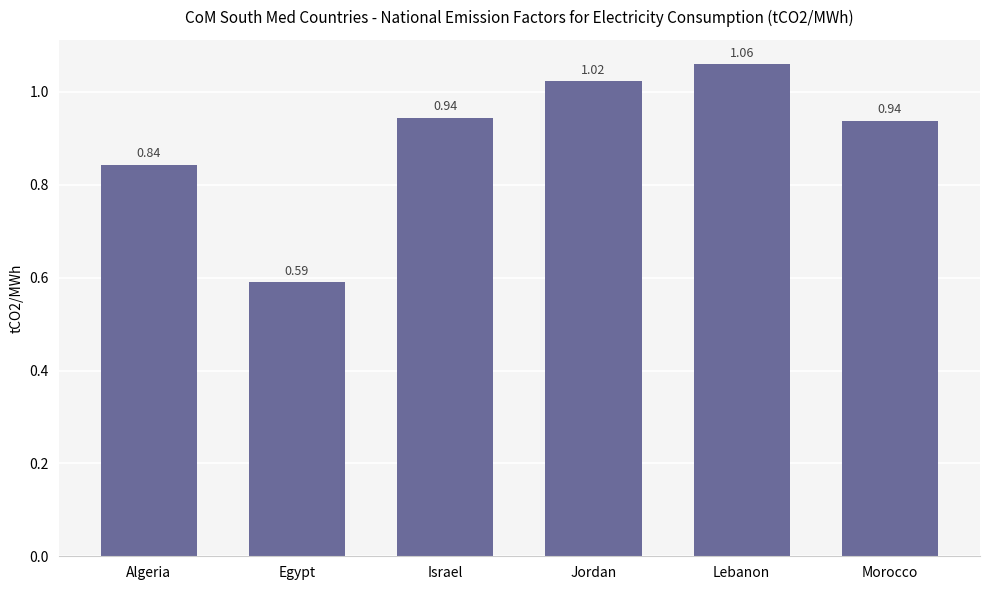

At which category does the chart reach its peak across all series?

Lebanon